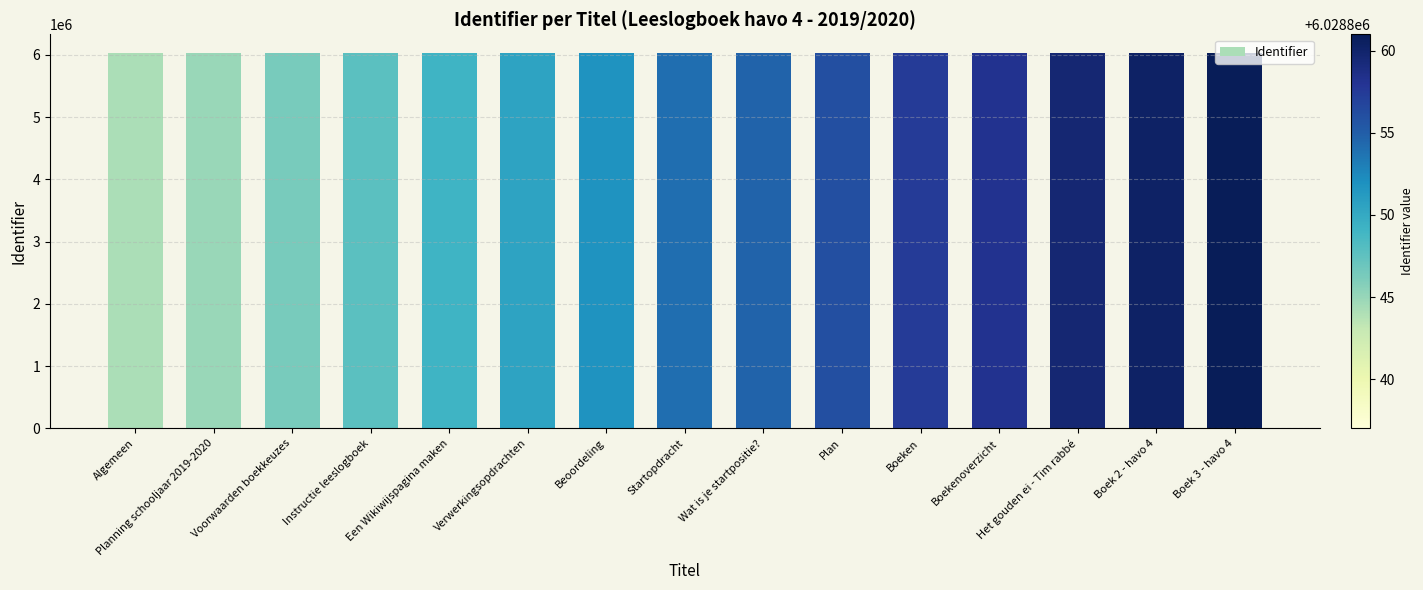

What is the value of the 15th bar from the left?

6028861